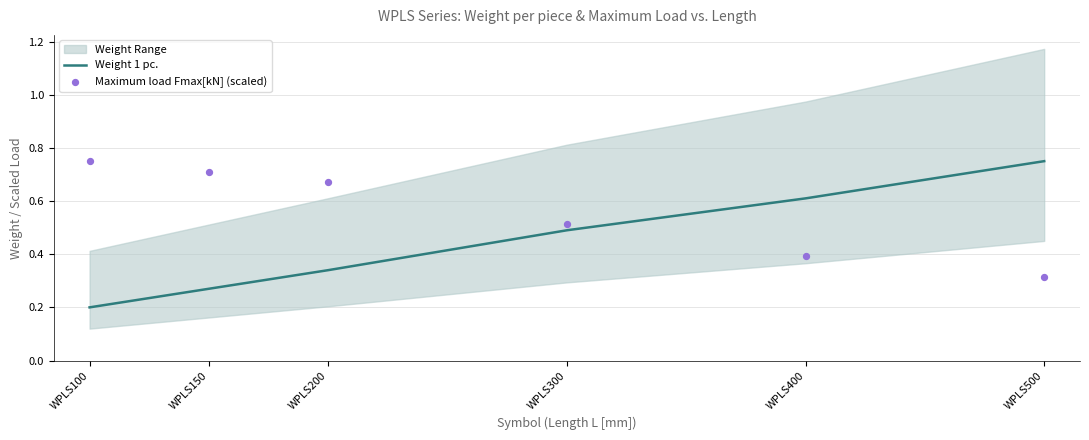

The Weight 1 pc. series shows 0.1 at WPLS100. True or false?

False